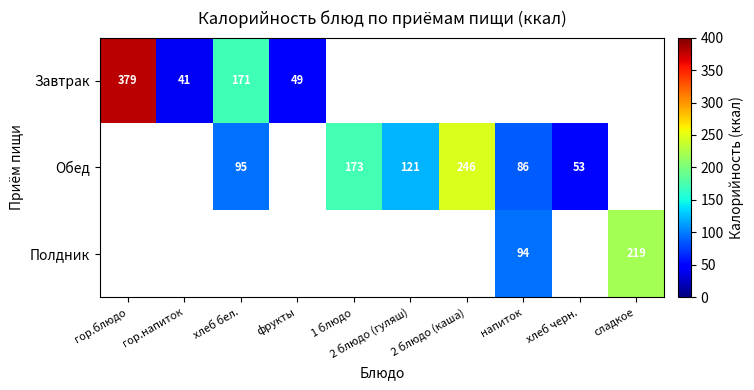

True or false: Завтрак has a value of 379 at гор.блюдо.

True